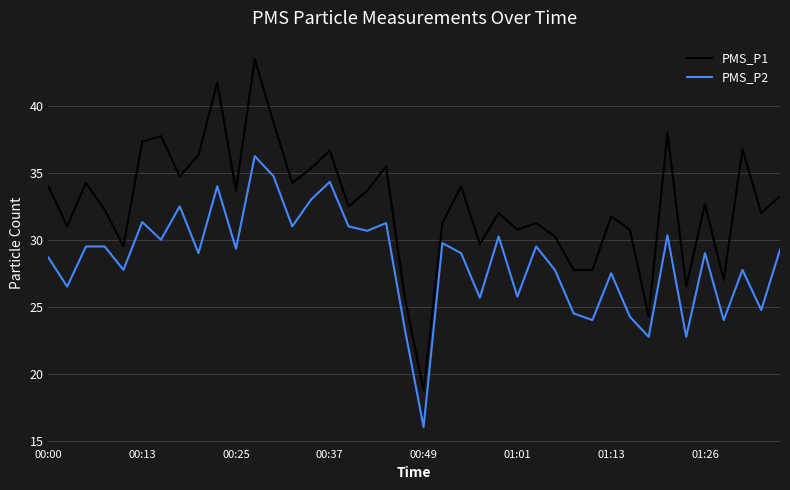

At how many categories does at least one series exceed 41?

2